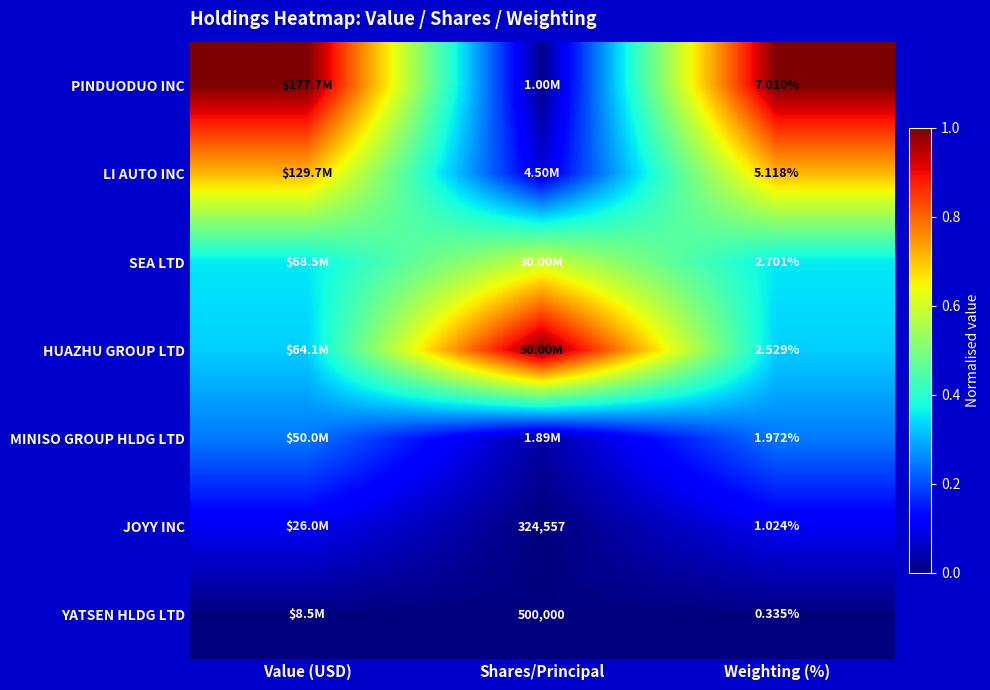

At Weighting (%), list the series in order from largest to smallest.

PINDUODUO INC, LI AUTO INC, SEA LTD, HUAZHU GROUP LTD, MINISO GROUP HLDG LTD, JOYY INC, YATSEN HLDG LTD